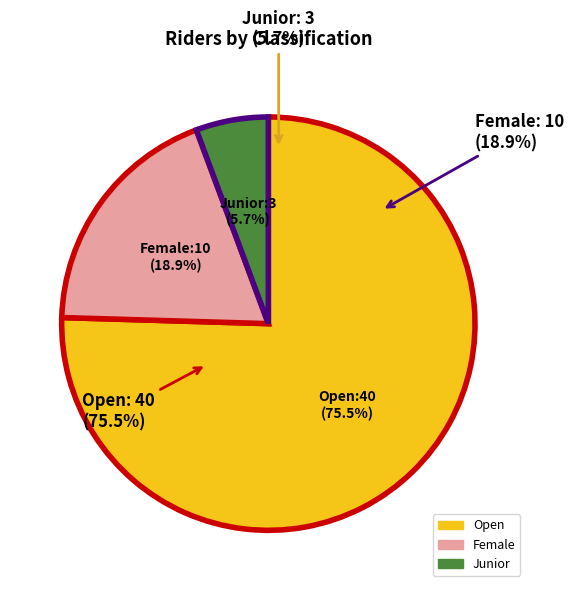

Between Female and Open, which is larger?

Open